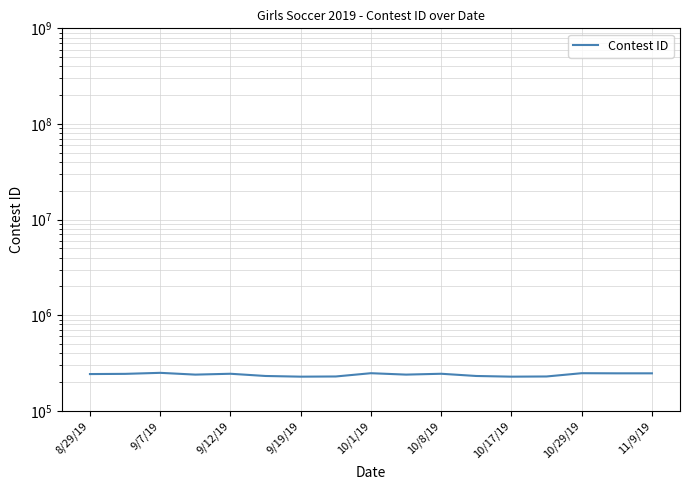

Approximately how many times larger is the value at 11/9/19 compared to 10/17/19?

1.1